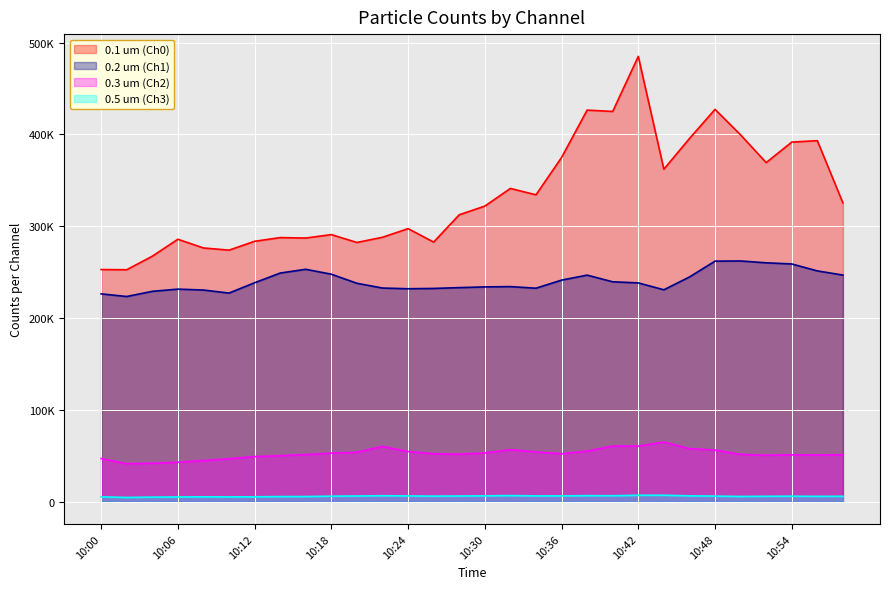

Reading right to left, transcribe all the data shown in this chart.

0.1 um (Ch0): 325338	393125	391592	369253	399445	427240	395459	362073	484926	424960	426405	374796	334152	341112	321862	312438	282707	297312	287933	282279	290842	287100	287578	283552	273910	276298	285776	267296	252569	252773
0.2 um (Ch1): 246774	251312	258861	260124	262124	261937	244690	230739	238248	239443	246711	241264	232468	234210	233873	233105	232220	231874	232639	237838	247716	253064	248971	238400	227160	230480	231456	229058	223427	226314
0.3 um (Ch2): 51010	50804	51016	50529	51439	56215	57673	64937	60520	60507	55012	52164	54213	56586	53022	51688	52215	54551	60126	53796	52847	51229	50012	49079	46712	44745	42905	41805	41350	46959
0.5 um (Ch3): 5891	5799	5974	5878	5682	6091	6349	7032	6980	6480	6538	6312	6277	6646	6344	6181	6042	6255	6483	6172	5999	5609	5577	5307	5211	5270	5152	4954	4611	5285